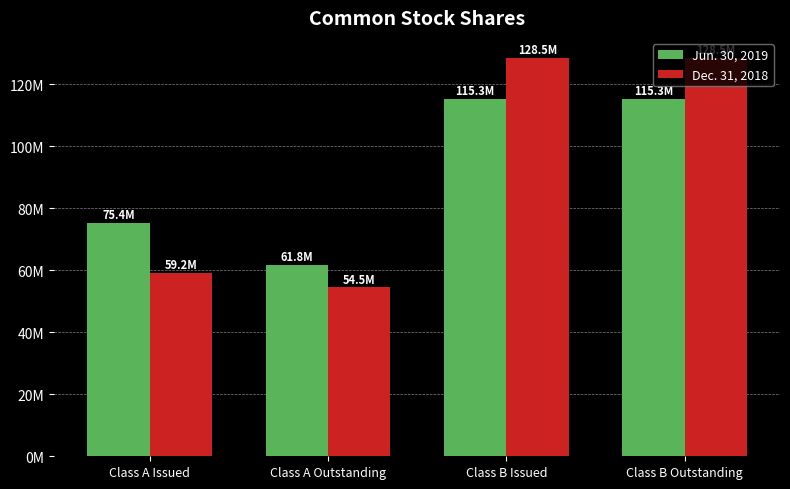

Reading right to left, transcribe all the data shown in this chart.

Jun. 30, 2019: 115309728	115309728	61772014	75356311
Dec. 31, 2018: 128549555	128549555	54504902	59197863